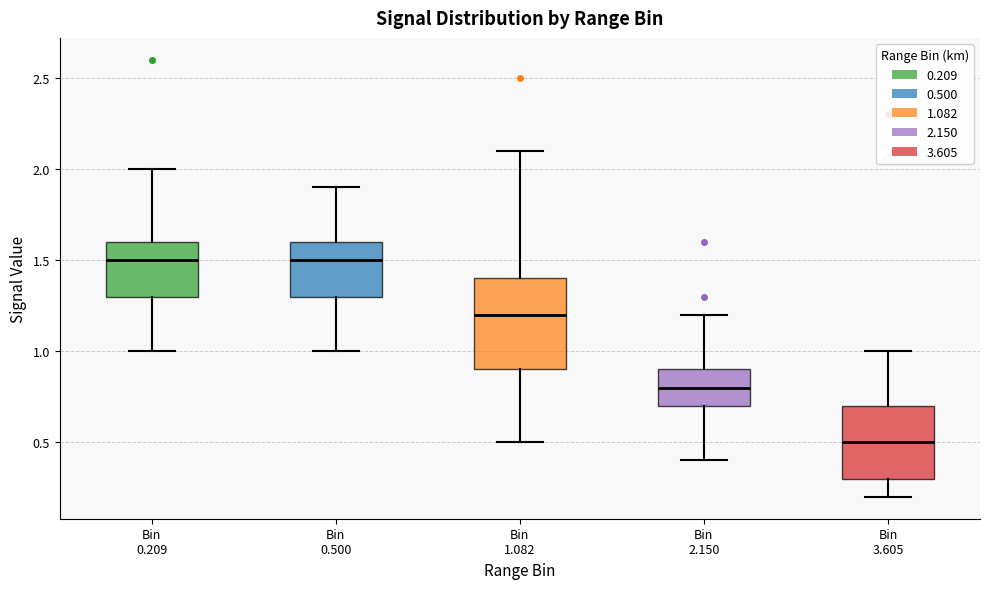

Where is the lower edge of the box for Bin 1.082 on the y-axis? The values are not printed on the chart, so give them approximately, as read against the axis.

0.9